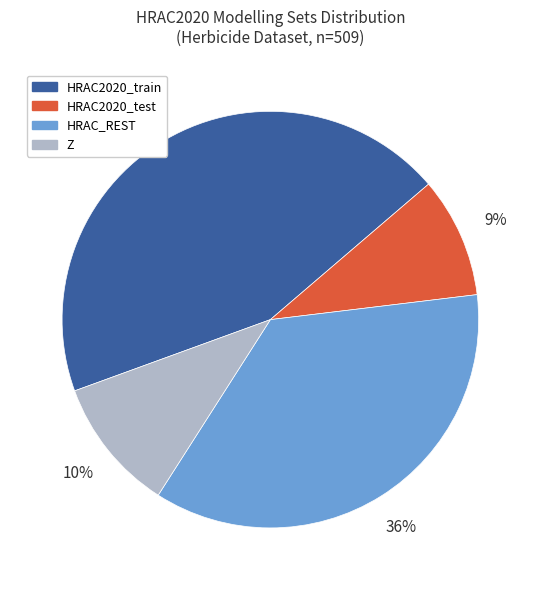

Rank the categories by value from lowest to highest.

HRAC2020_test, Z, HRAC_REST, HRAC2020_train